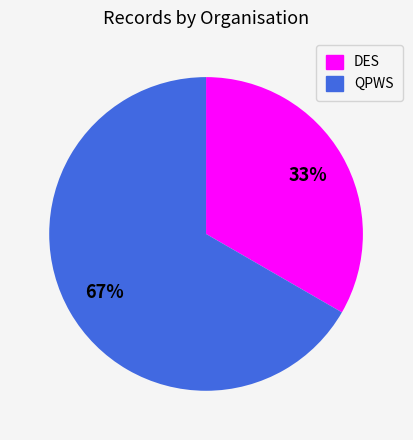

What percentage is the QPWS slice, to the nearest percent?

67%